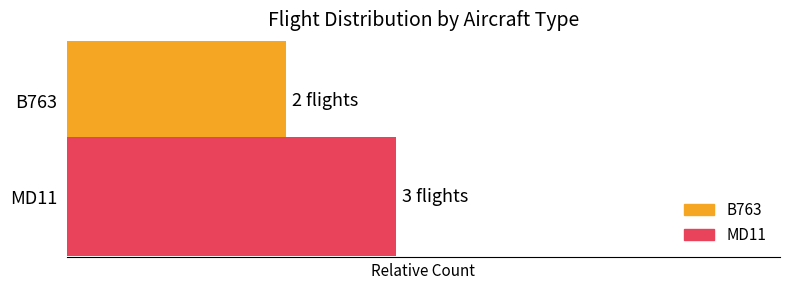

What is the value of the B763 bar at the 1st from the left?

2